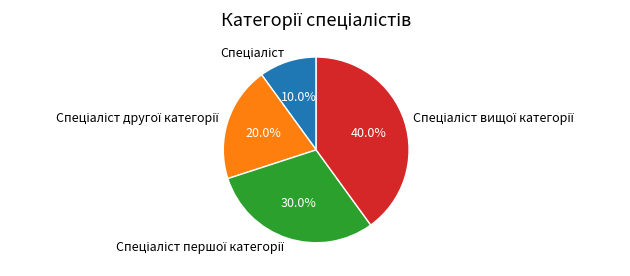

Is there a majority slice in this chart?

No